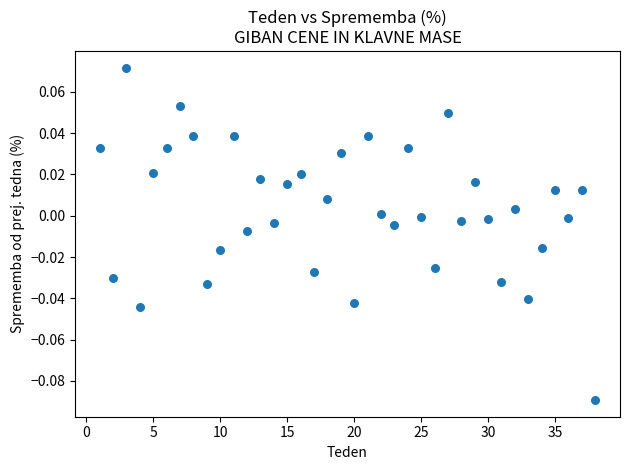

What is the range of X values (max minus min)?

37.0